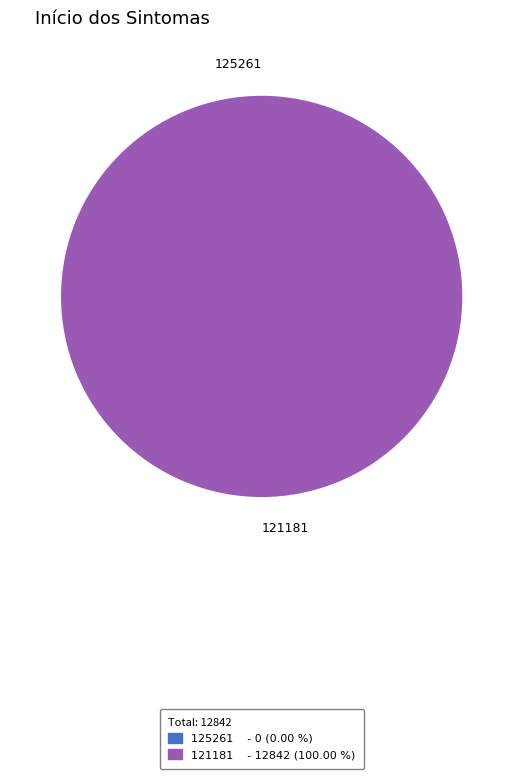

Is 125261 the majority of the pie?

No